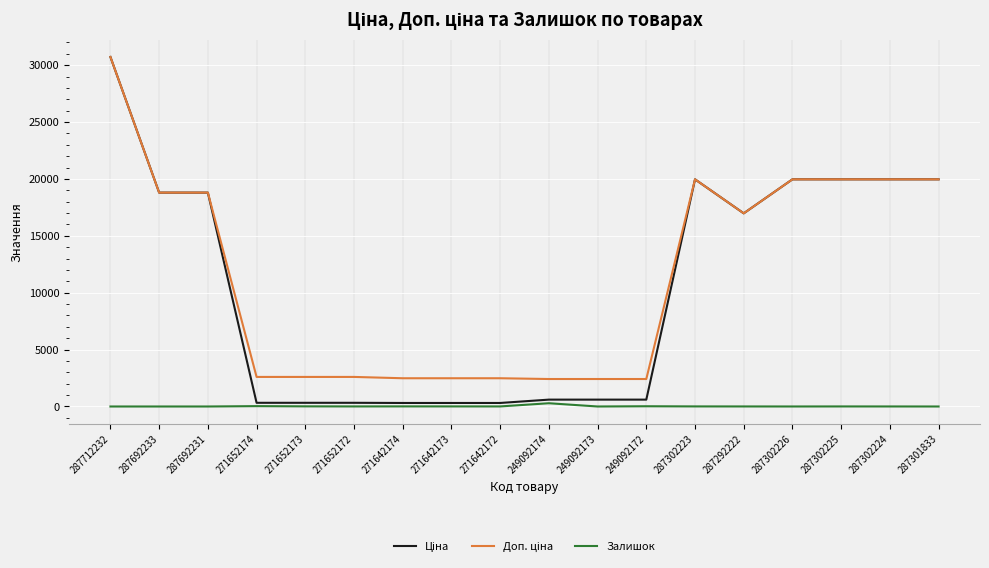

What is the greatest value displayed?

30717.1